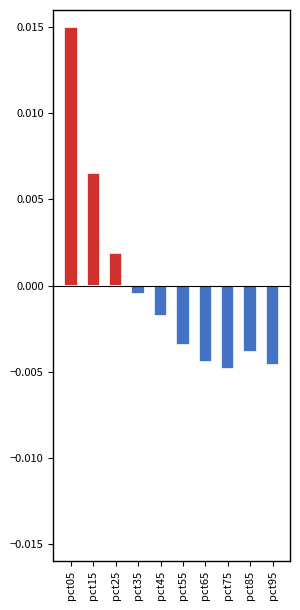

Count the number of data series in this chart.

2